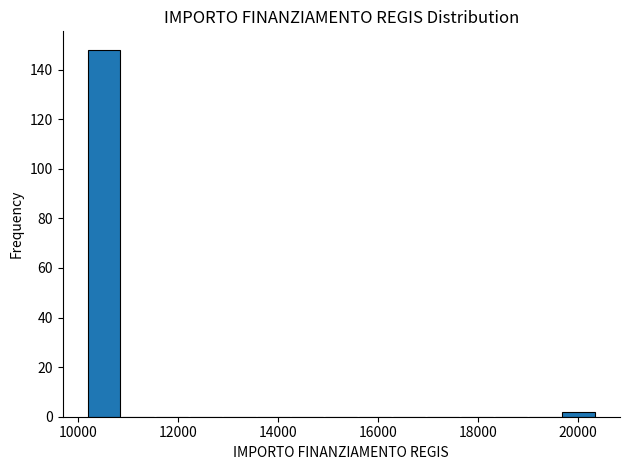

Read against the x-axis, roughly where is the centre of the tallest bar?

10600